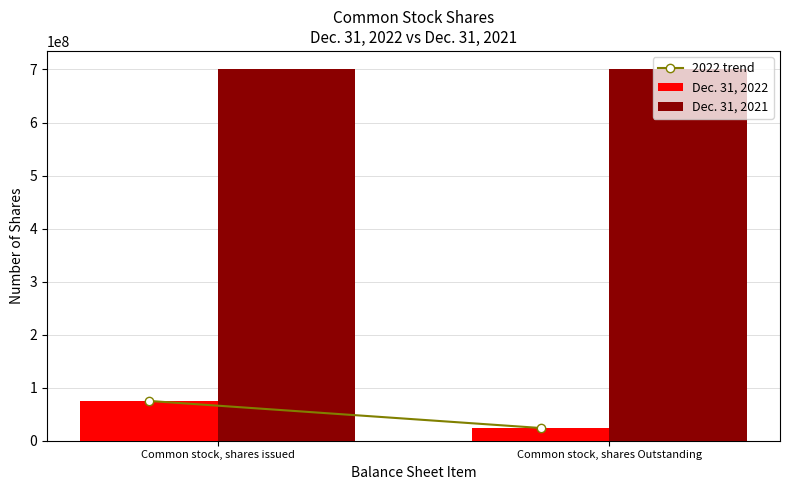

At which category is the sum across all series the highest?

Common stock, shares issued